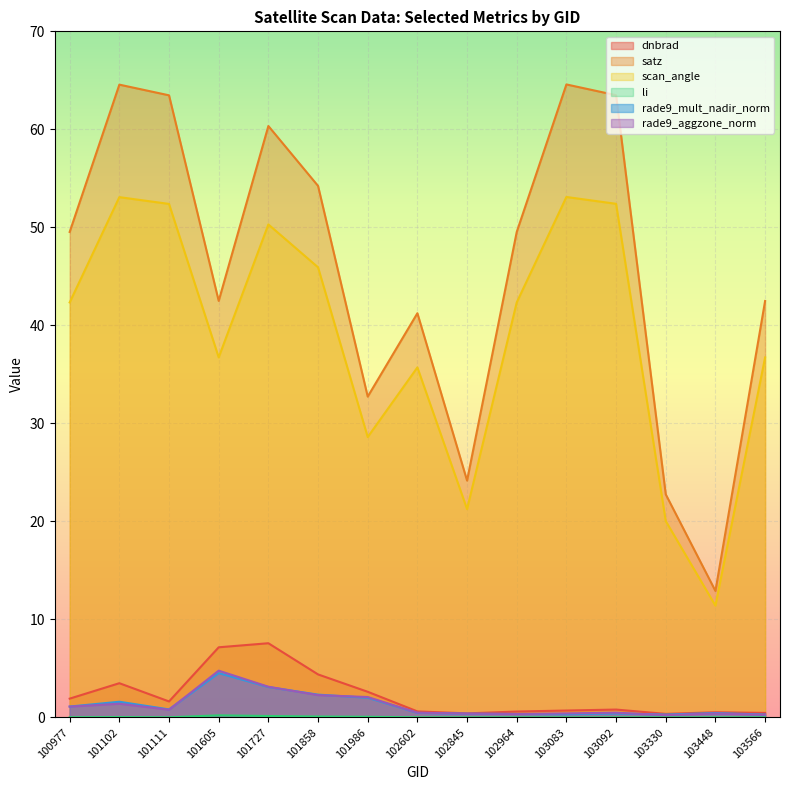

At 100977, list the series in order from smallest to largest.

li, rade9_aggzone_norm, rade9_mult_nadir_norm, dnbrad, scan_angle, satz